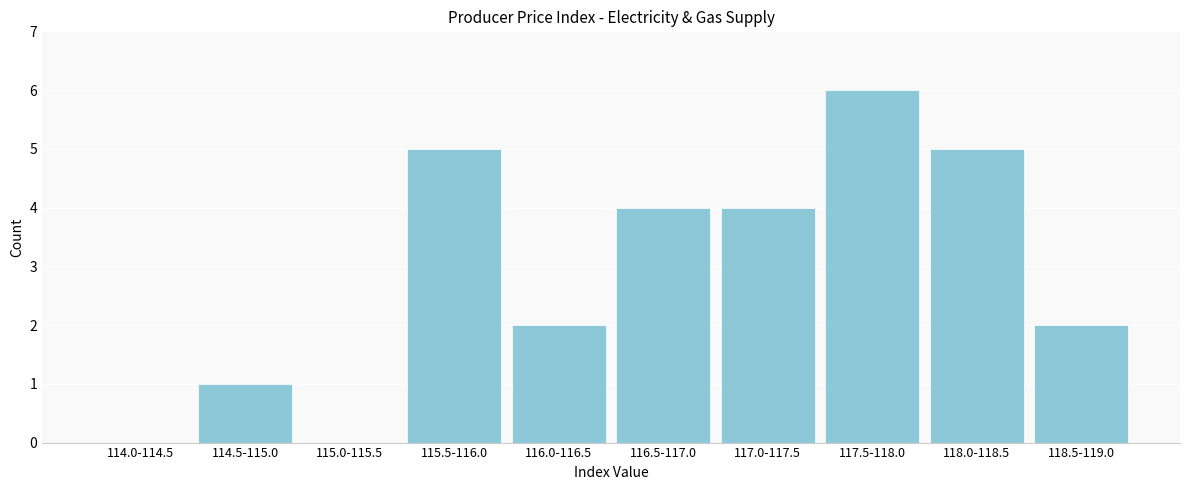

Reading left to right, transcribe all the data shown in this chart.

114.0-114.5=0	114.5-115.0=1	115.0-115.5=0	115.5-116.0=5	116.0-116.5=2	116.5-117.0=4	117.0-117.5=4	117.5-118.0=6	118.0-118.5=5	118.5-119.0=2